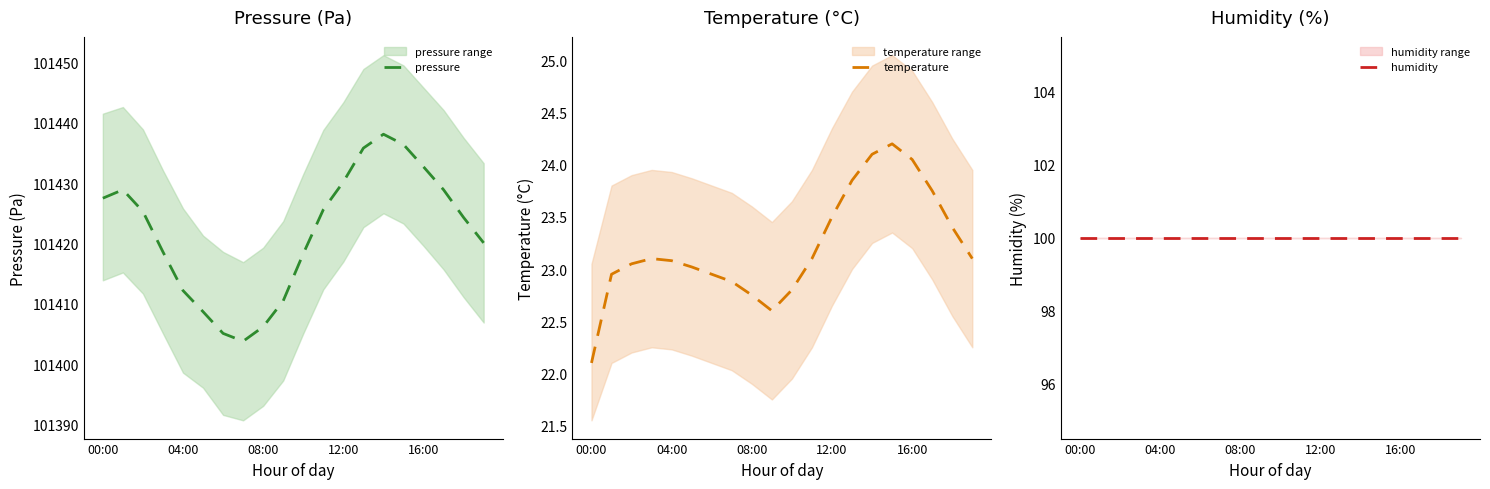

What is the difference between the pressure values at 08:00 and 16:00?

26.5